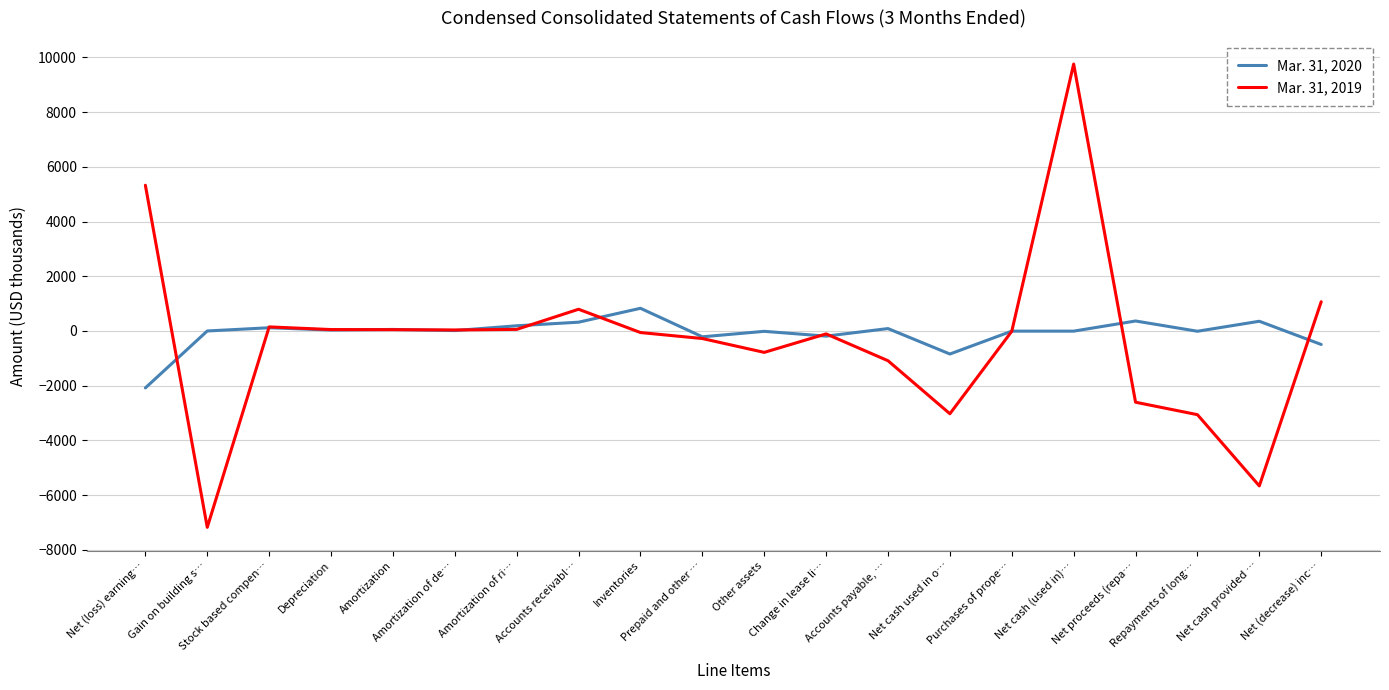

Rank the series by their average value, from lowest to highest.

Mar. 31, 2019, Mar. 31, 2020